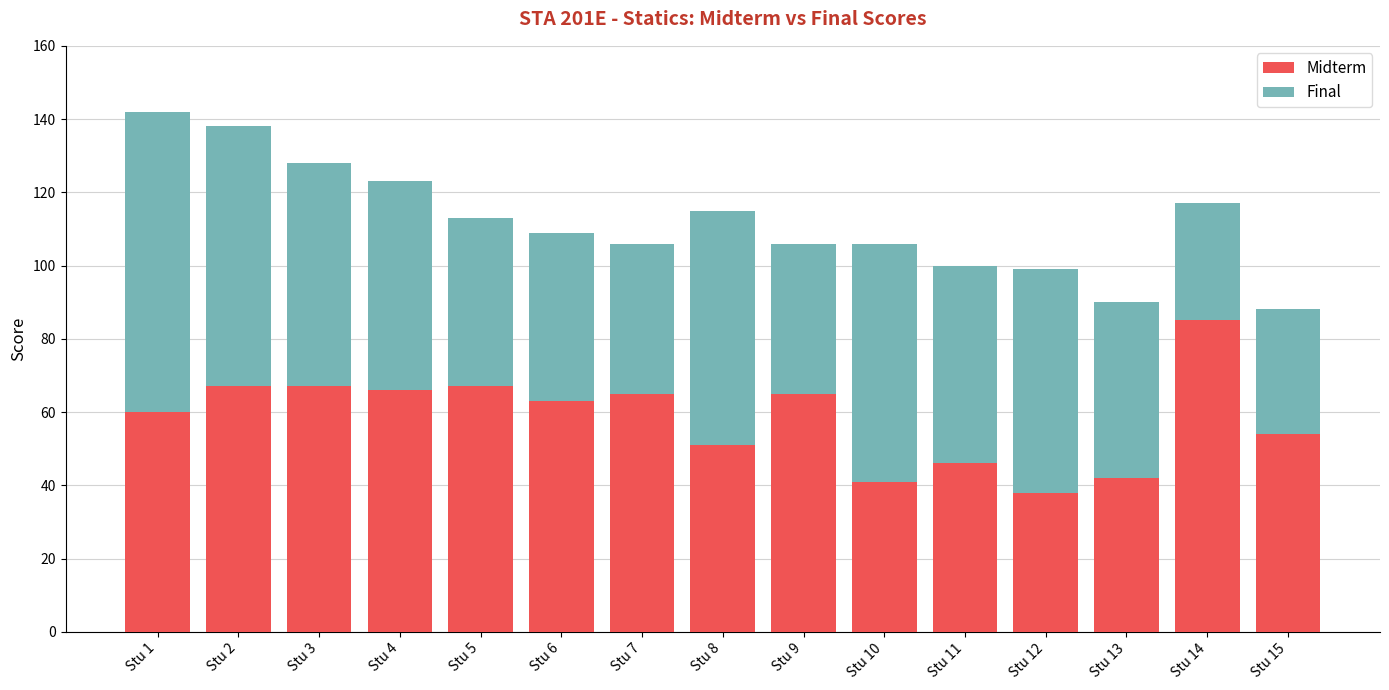

What is the sum of all Midterm values?

877